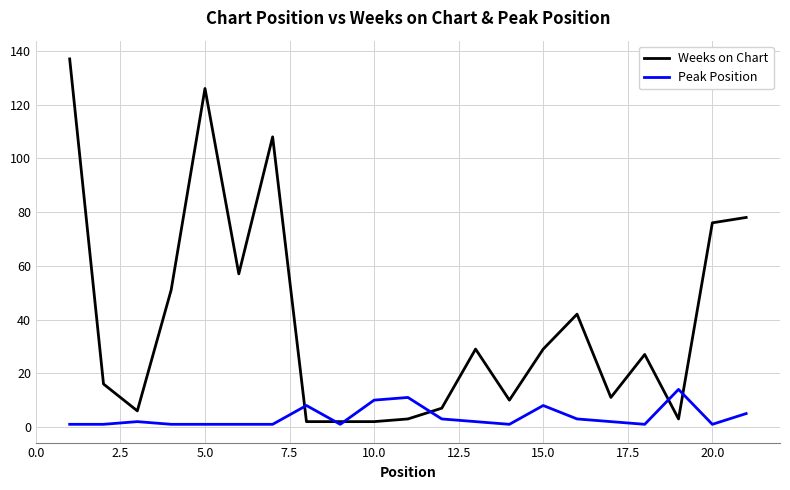

What is the greatest value displayed?

137